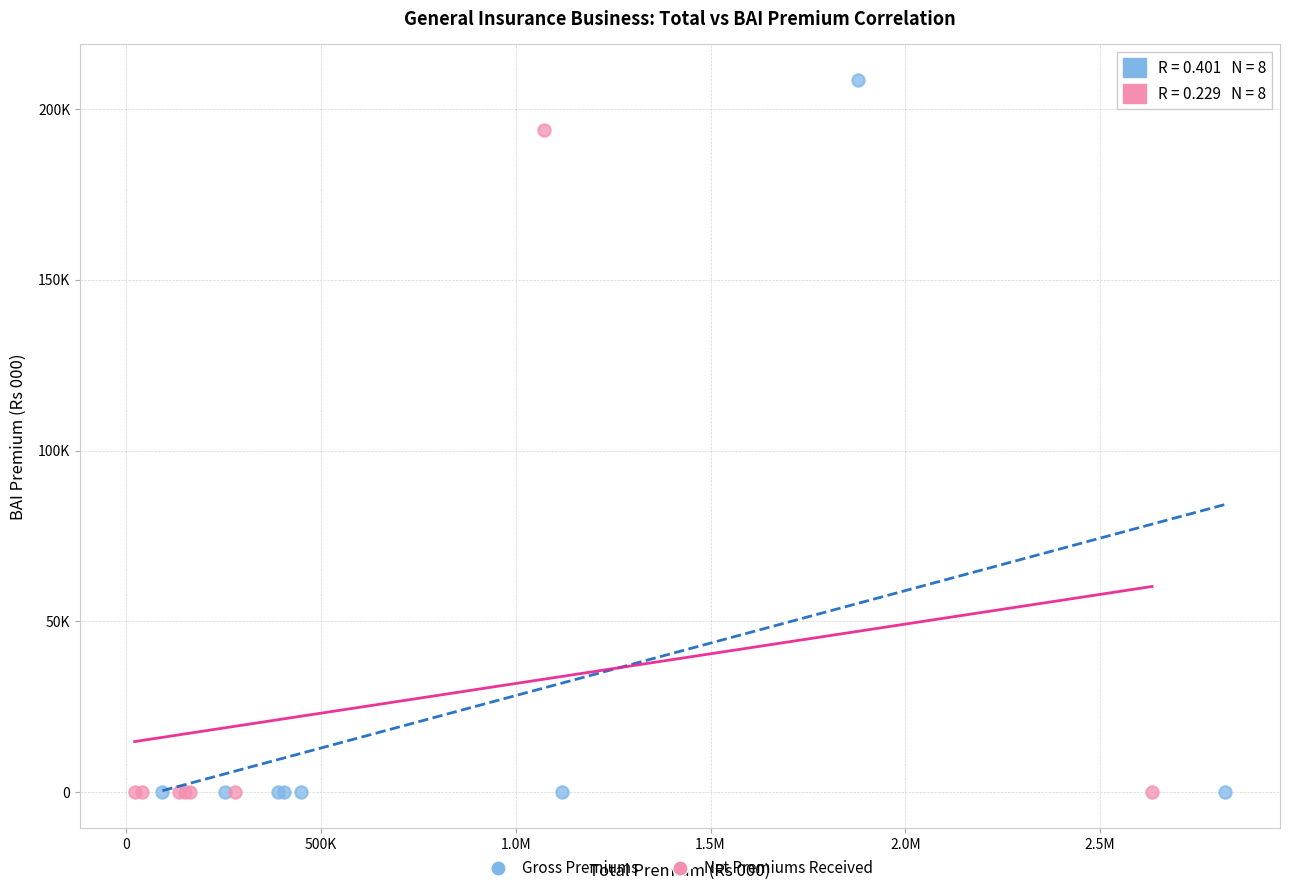

Which series contains the highest Y value?

Gross Premiums